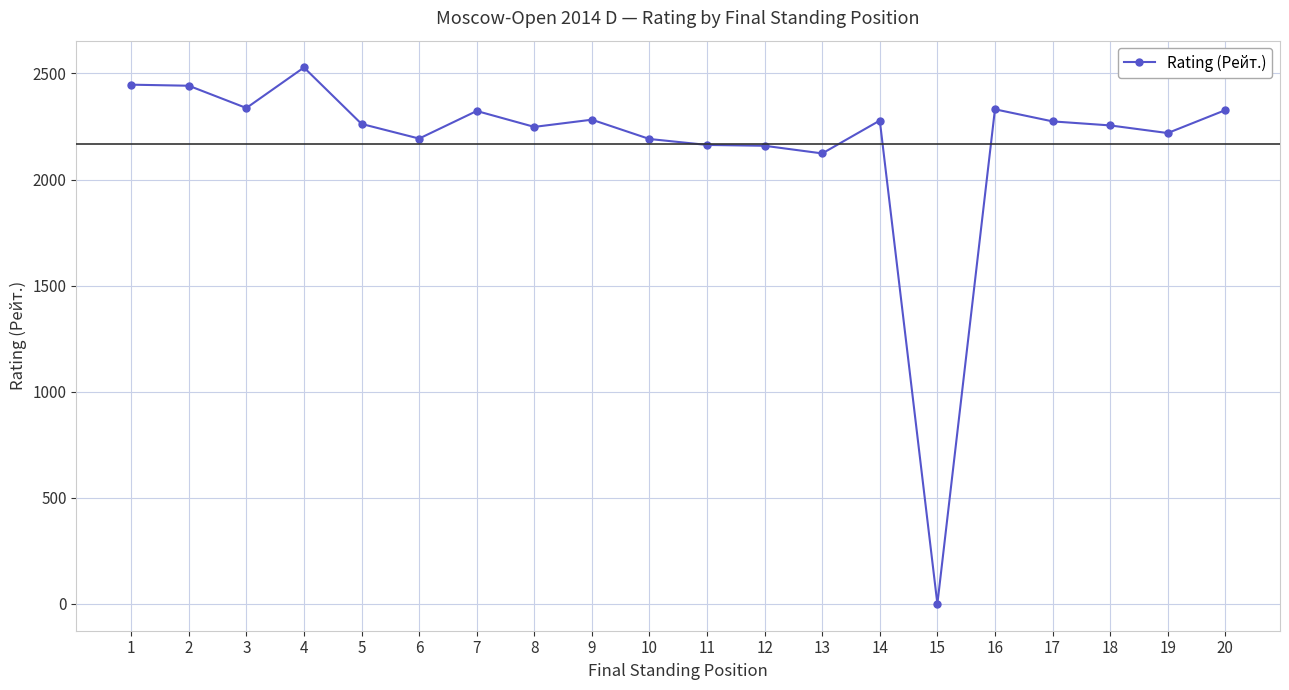

Is it true that the value at 15 is -1015?

False